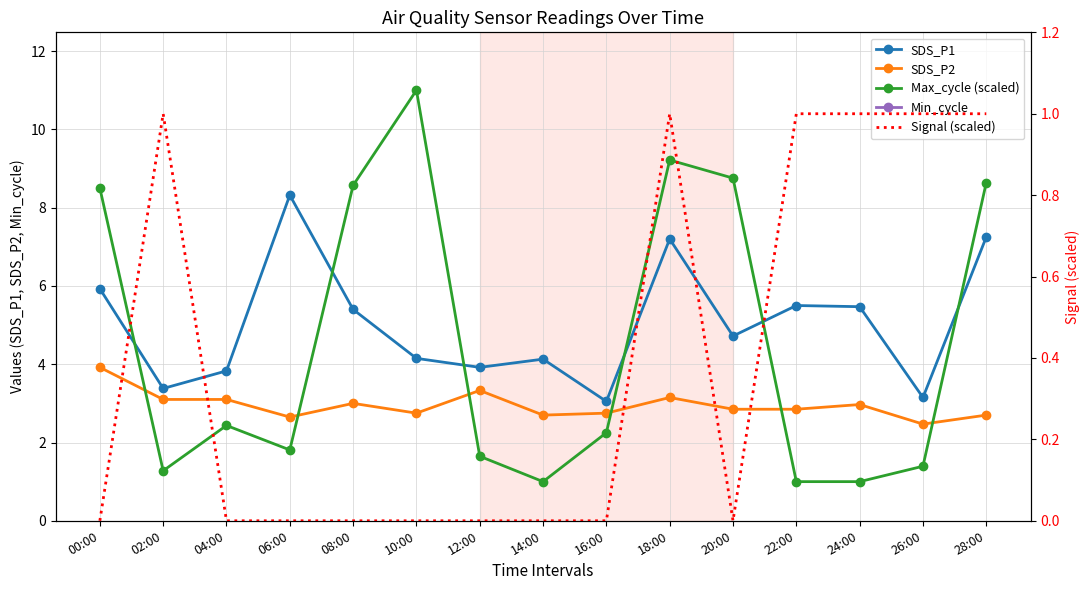

Rank the series by their maximum value, from highest to lowest.

Min_cycle, Max_cycle (scaled), SDS_P1, SDS_P2, Signal (scaled)